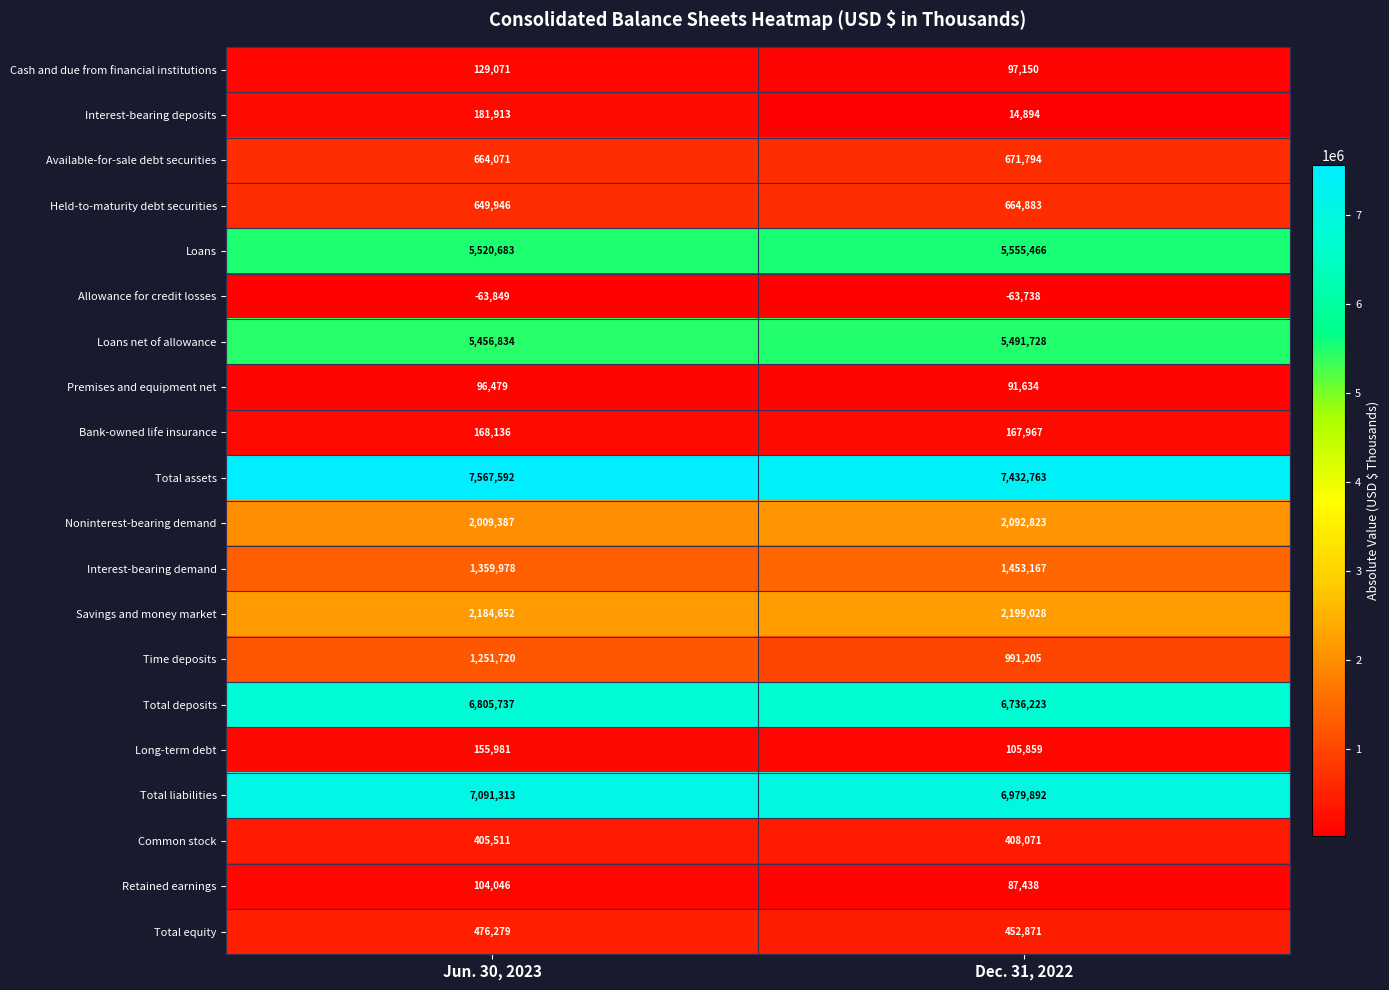

The value of Premises and equipment net at Jun. 30, 2023 is 96479. True or false?

True